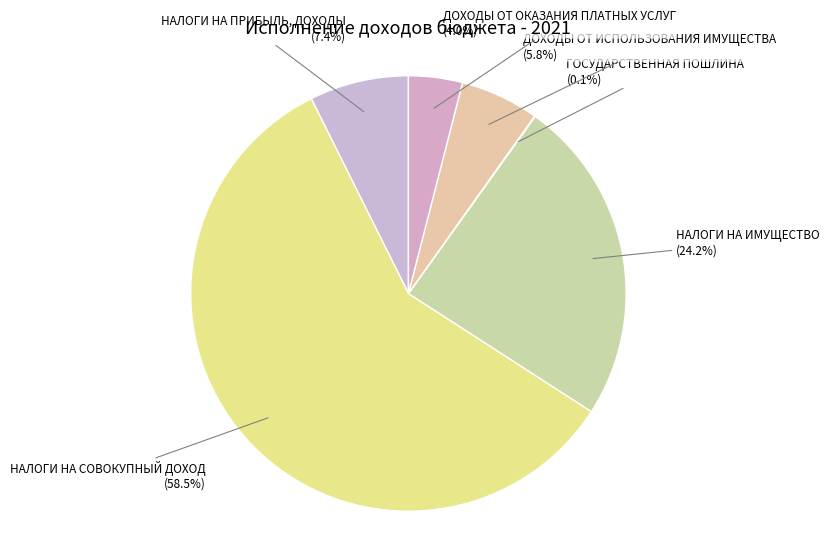

Between НАЛОГИ НА ПРИБЫЛЬ, ДОХОДЫ (7.4%) and НАЛОГИ НА ИМУЩЕСТВО (24.2%), which is larger?

НАЛОГИ НА ИМУЩЕСТВО (24.2%)